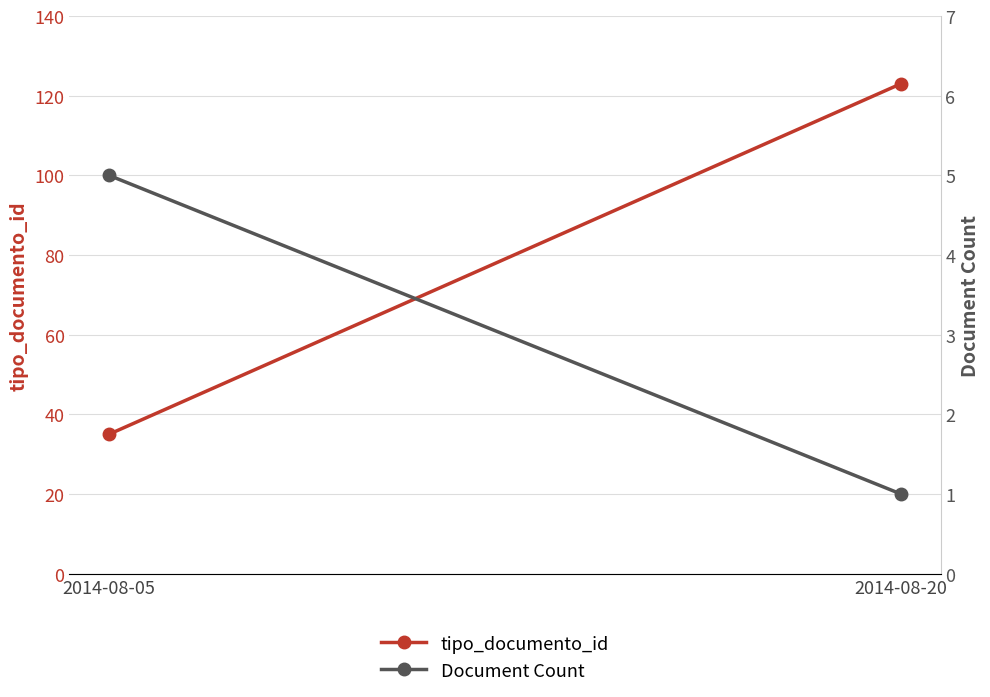

Read the tipo_documento_id value at 2014-08-05, to the nearest 5.

35